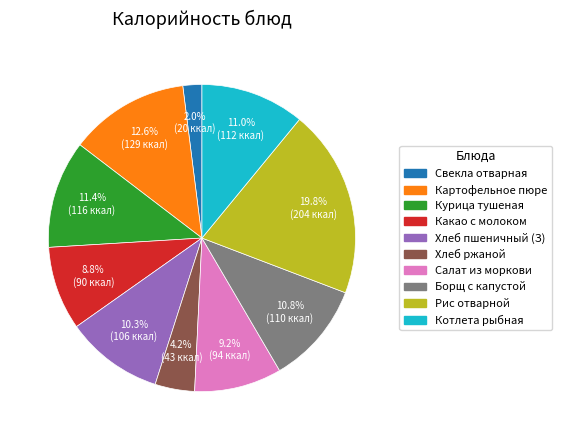

Is there any slice that represents more than half of the pie?

No